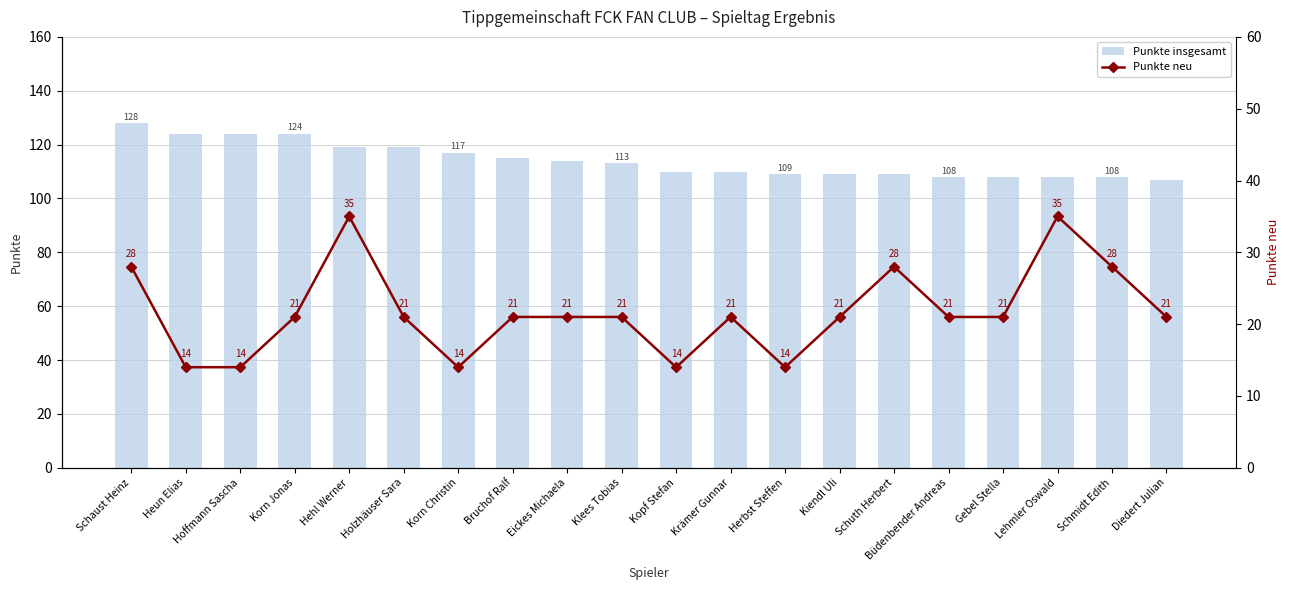

What is the label of the 13th bar from the right?

Bruchof Ralf